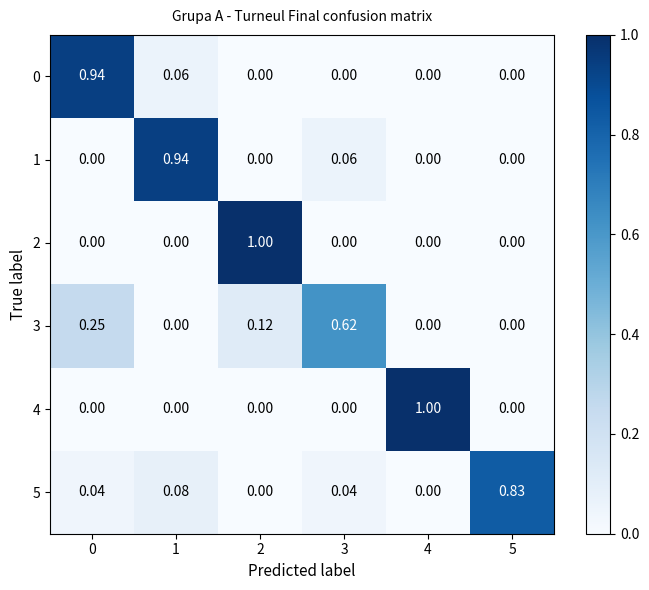

Is the value of 5 at 1 greater than the value of 4 at 4?

No